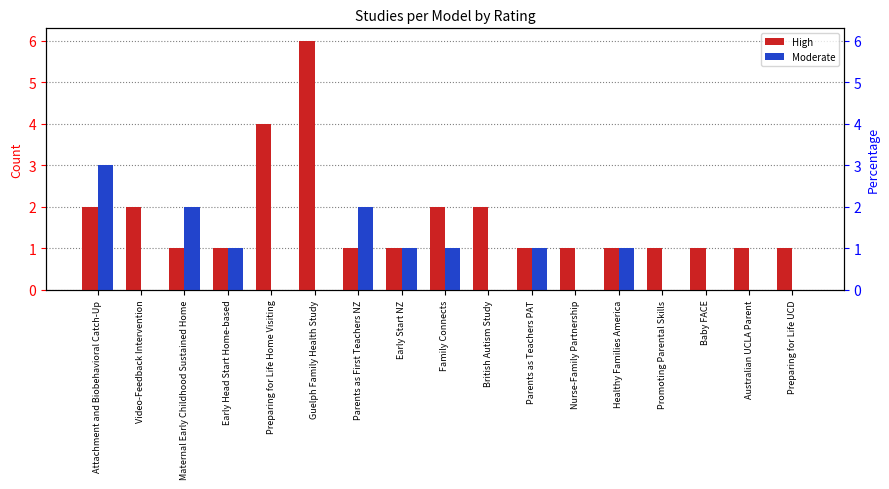

Is it true that Moderate equals 0 at Baby FACE?

True